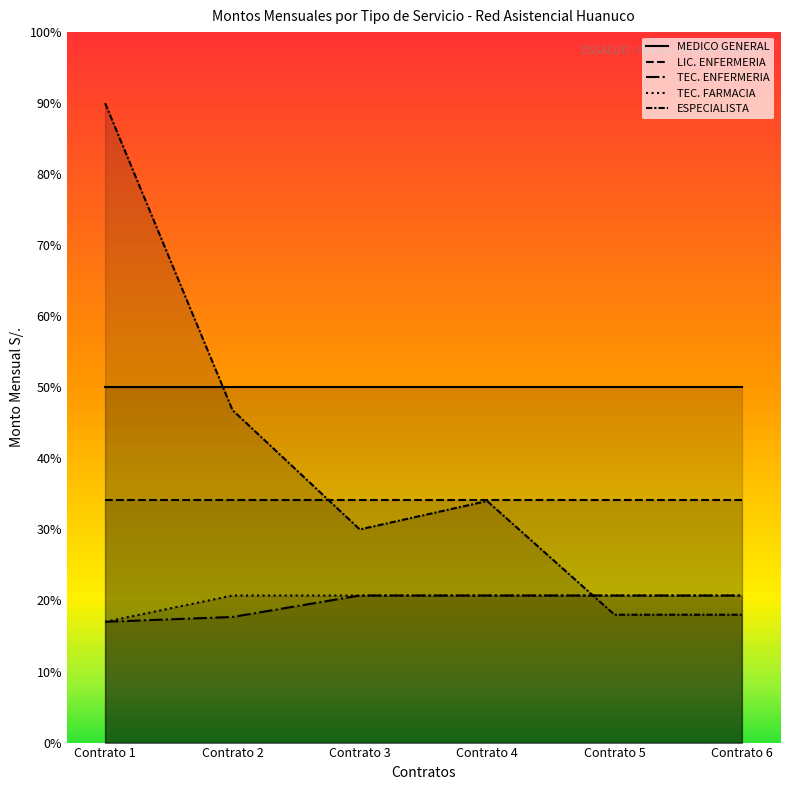

True or false: TEC. ENFERMERIA and TEC. FARMACIA cross at least once.

False